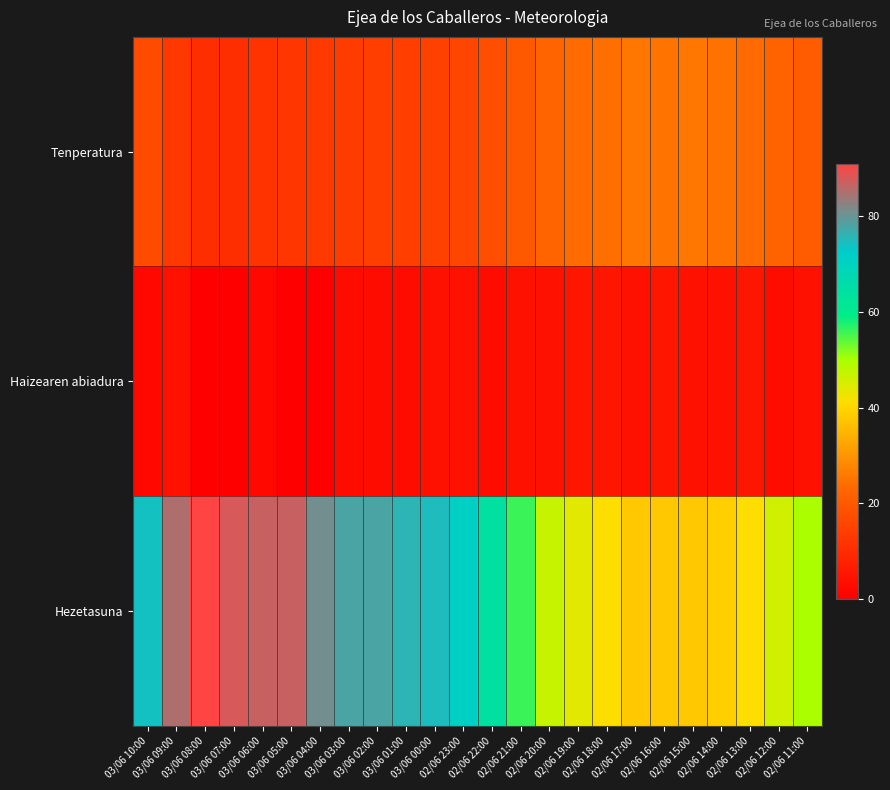

Which series has the largest range (max minus min)?

Hezetasuna